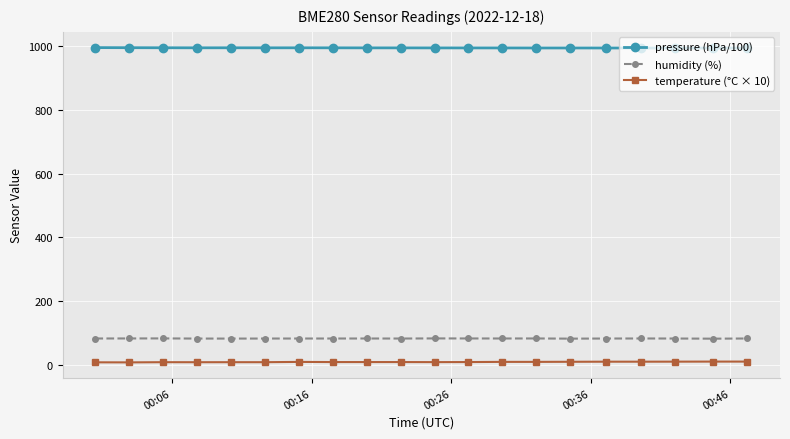

Which series has the largest total across all categories?

pressure (hPa/100)